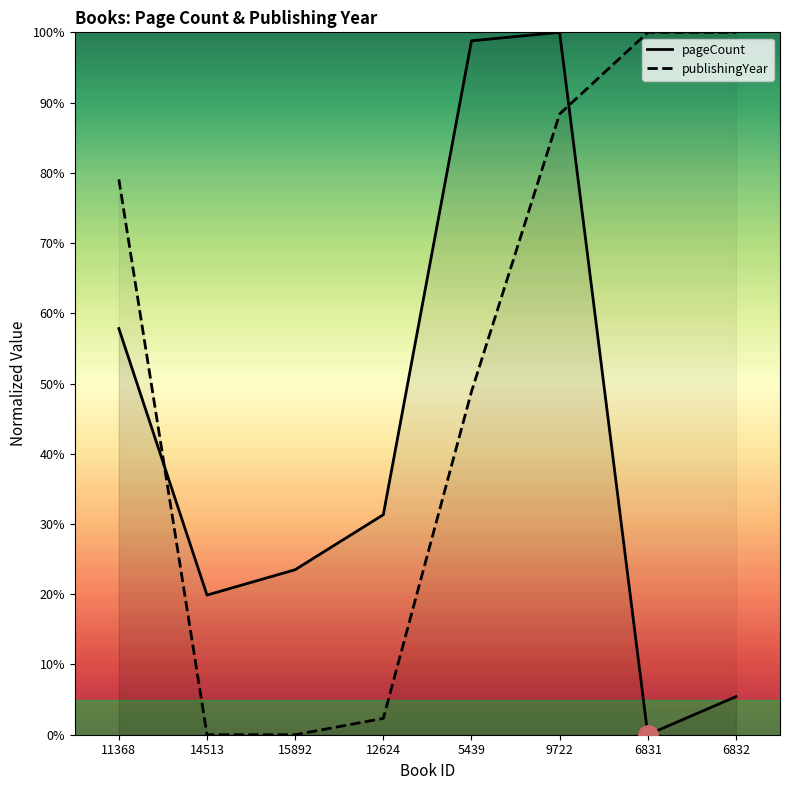

Where do publishingYear and pageCount first cross each other?

11368 and 14513